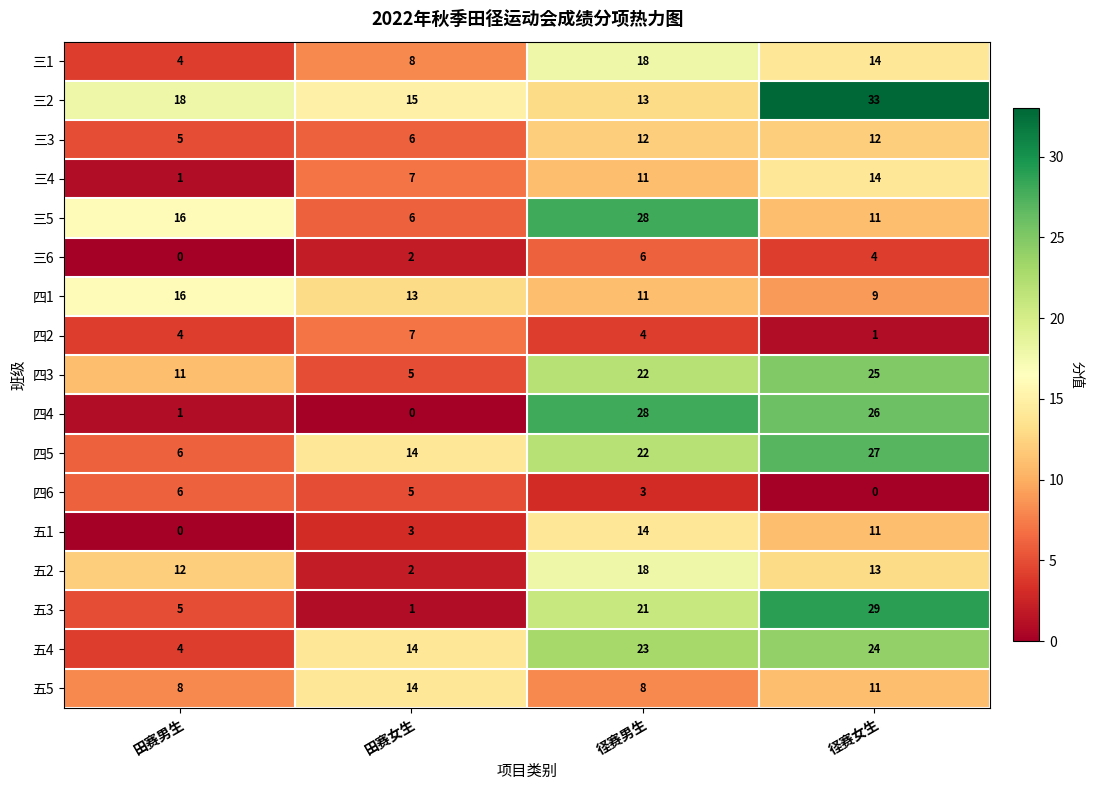

Count the 三1 values in the range 8 to 18.

3